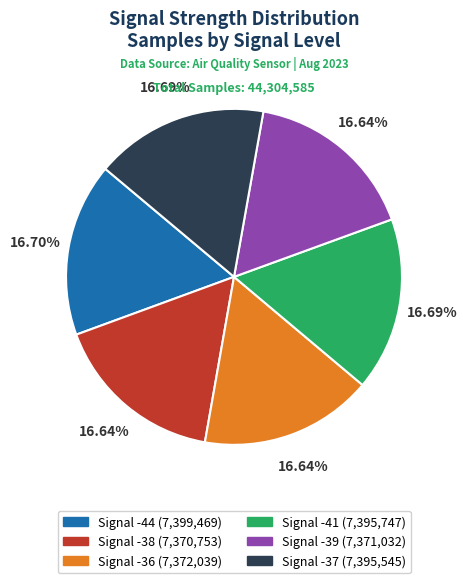

How many slices are in this pie chart?

6